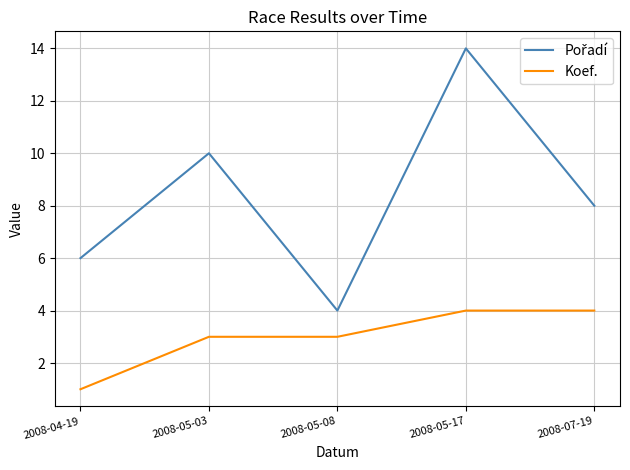

How many lines are shown in the chart?

2